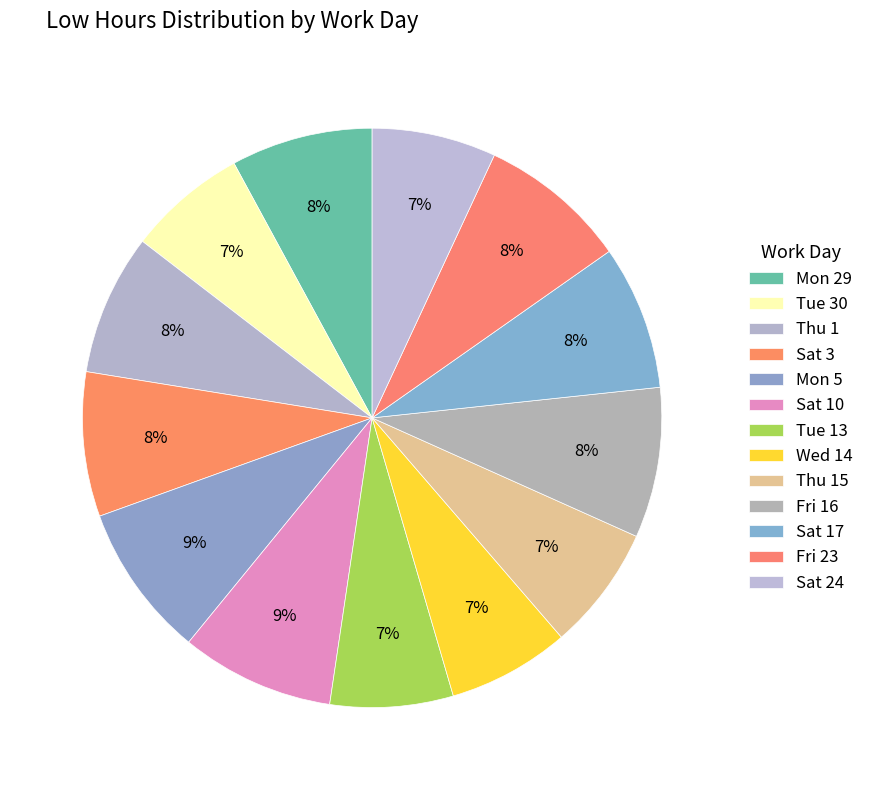

How many slices are in this pie chart?

13